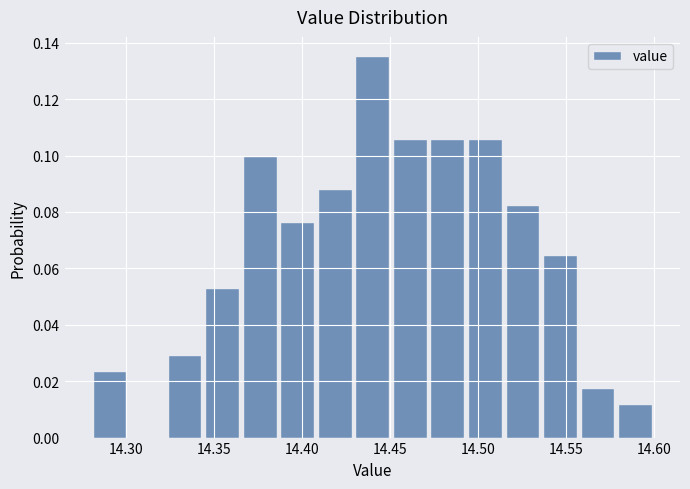

Reading left to right, transcribe this chart: for each bar, give the range it covers on the x-axis and its height. Neither the bar edges nor the heights are printed on the chart, so give them approximately, as read against the axes.

14.280 to 14.300: 0.024
14.300 to 14.325: 0
14.325 to 14.345: 0.030
14.345 to 14.365: 0.052
14.365 to 14.385: 0.100
14.385 to 14.410: 0.076
14.410 to 14.430: 0.088
14.430 to 14.450: 0.136
14.450 to 14.470: 0.106
14.470 to 14.495: 0.106
14.495 to 14.515: 0.106
14.515 to 14.535: 0.082
14.535 to 14.555: 0.064
14.555 to 14.580: 0.018
14.580 to 14.600: 0.012